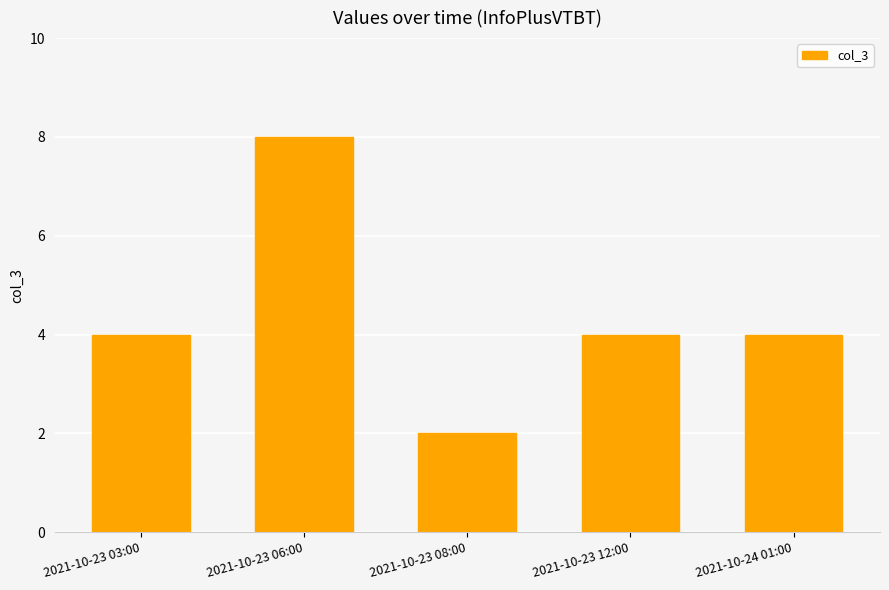

What is the approximate value at 2021-10-23 06:00?

8